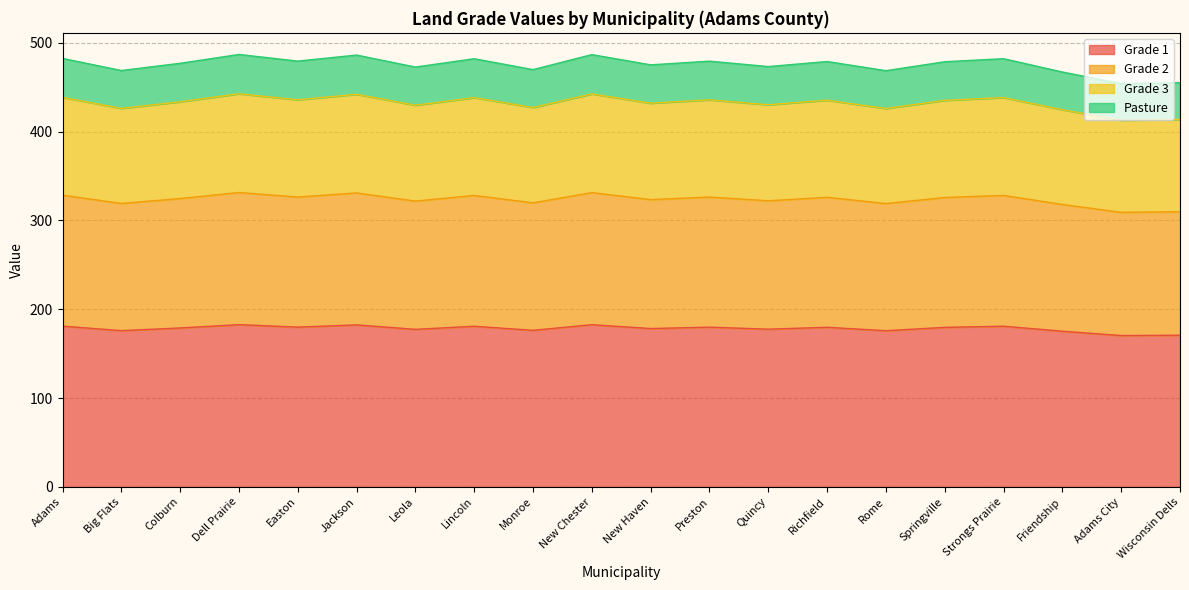

Does the chart display data point markers on the line(s)?

No